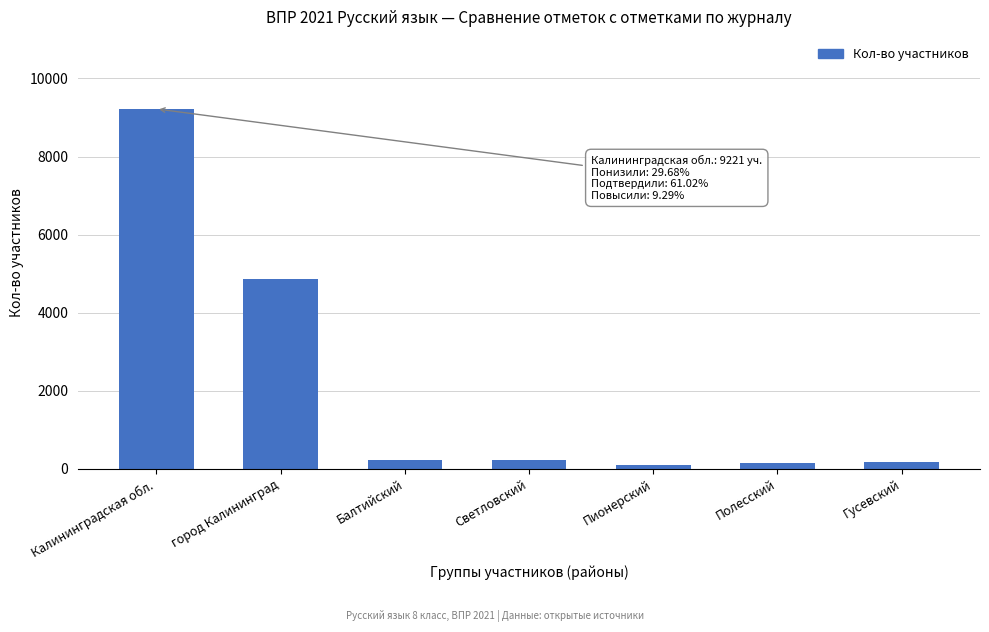

Is it true that the value at город Калининград is 4854?

True